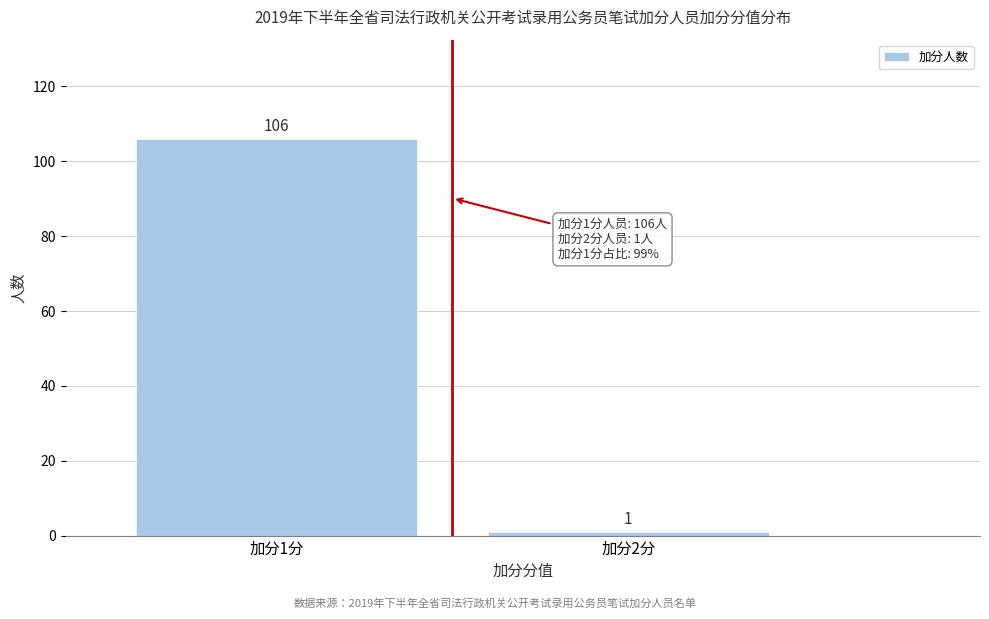

Reading right to left, extract all data points from this chart.

加分2分=1	加分1分=106